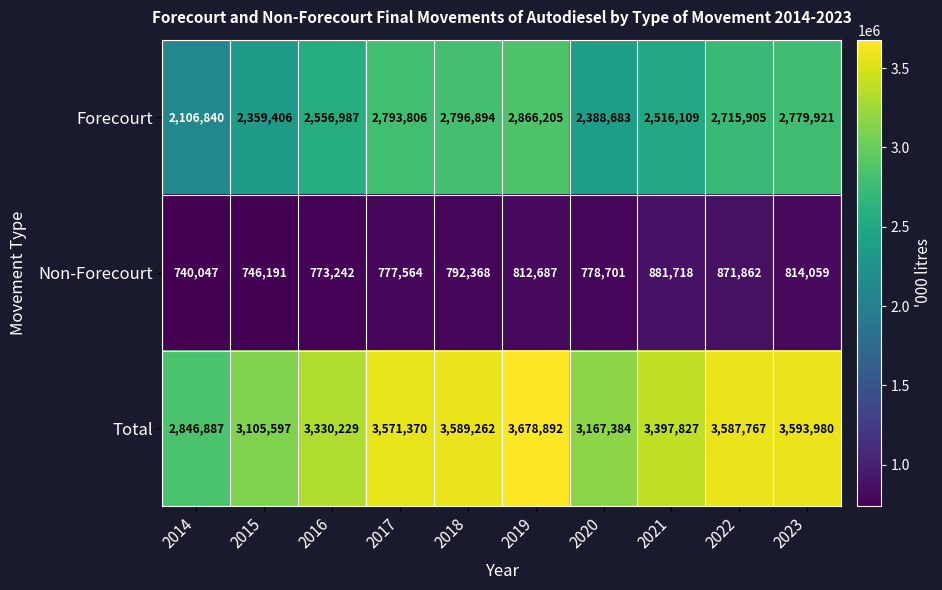

Rank the categories by Total value from highest to lowest.

2019, 2023, 2018, 2022, 2017, 2021, 2016, 2020, 2015, 2014